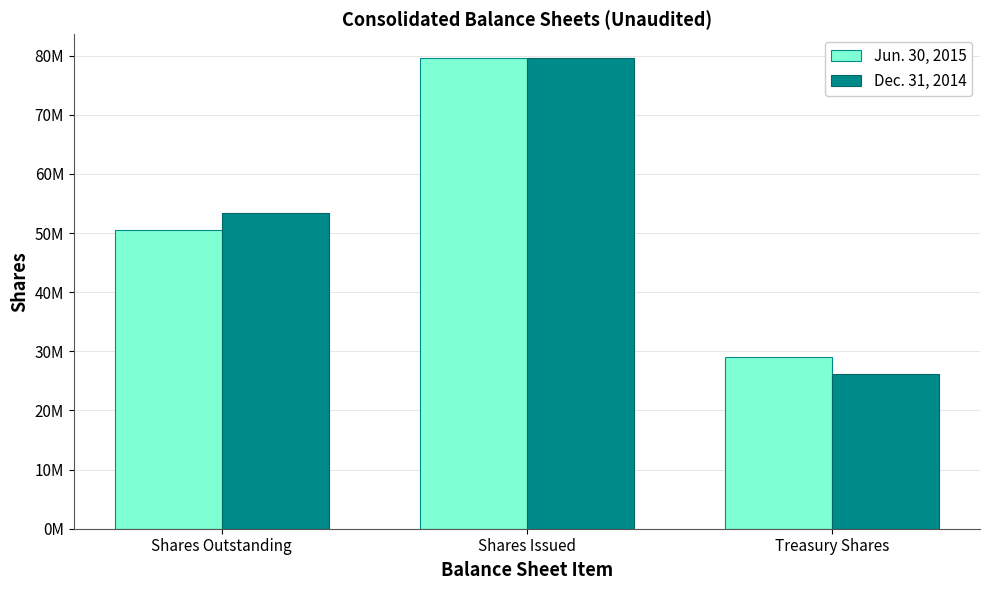

Does the chart contain any negative values?

No